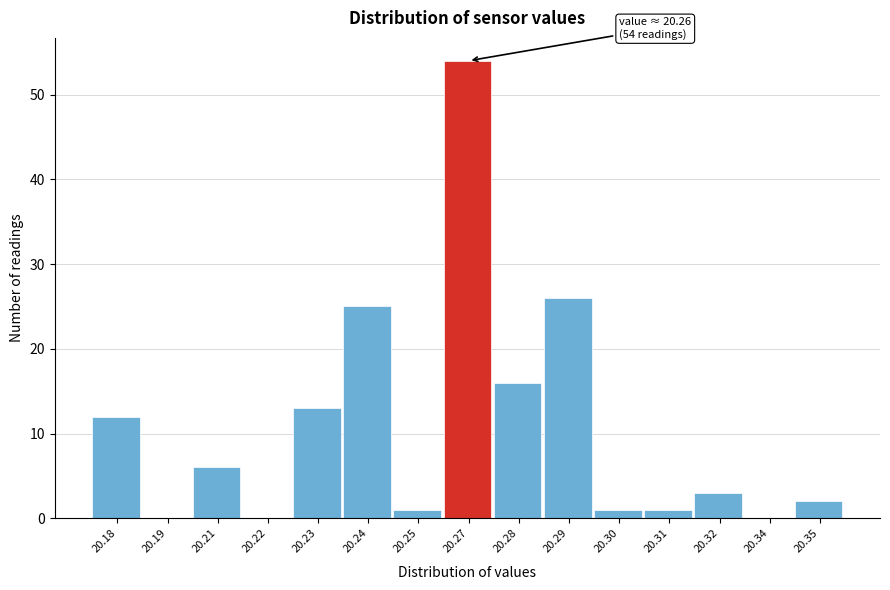

Reading left to right, extract all data points from this chart.

20.18=12	20.19=0	20.21=6	20.22=0	20.23=13	20.24=25	20.25=1	20.27=54	20.28=16	20.29=26	20.30=1	20.31=1	20.32=3	20.34=0	20.35=2